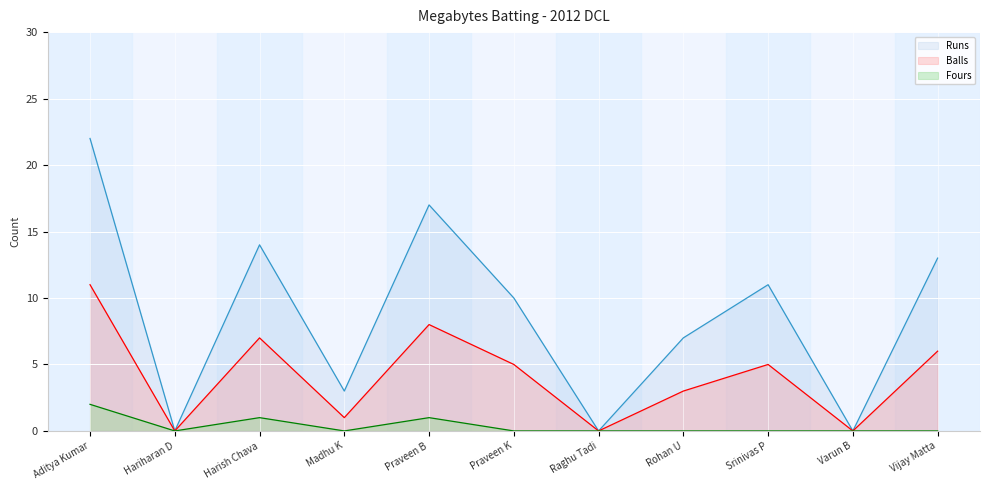

Which category has the highest value across all series?

Aditya Kumar